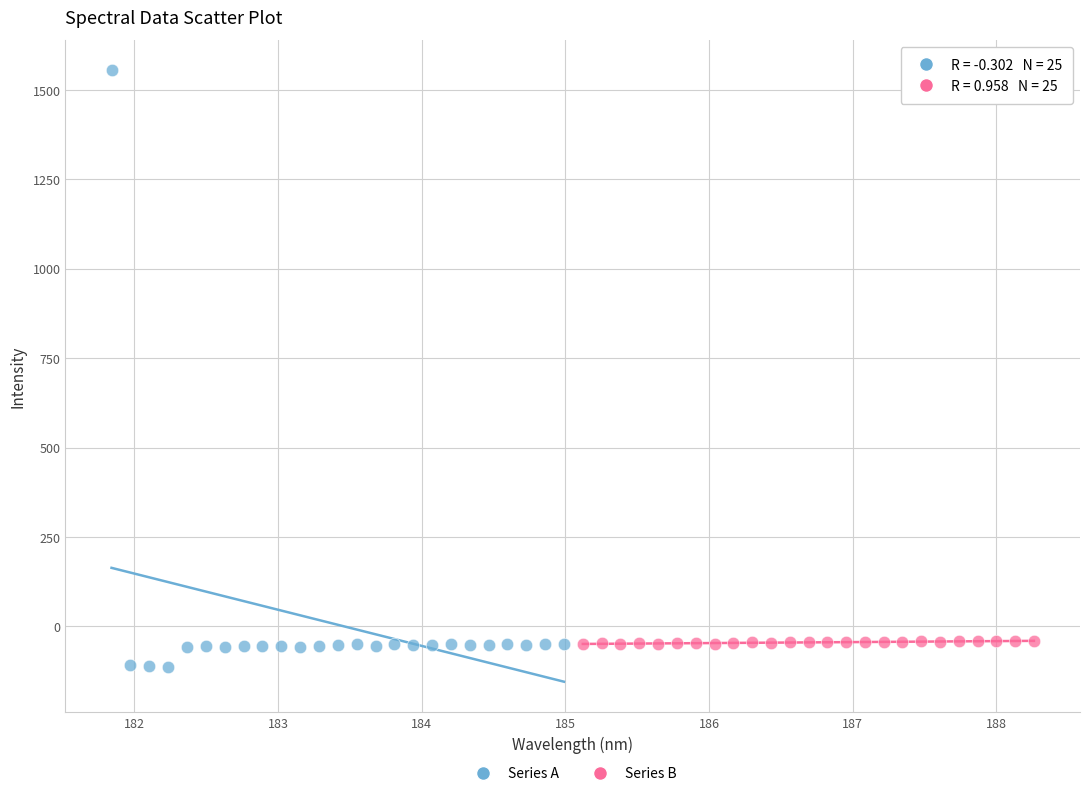

What are all the series names shown in the legend?

Series A, Series B